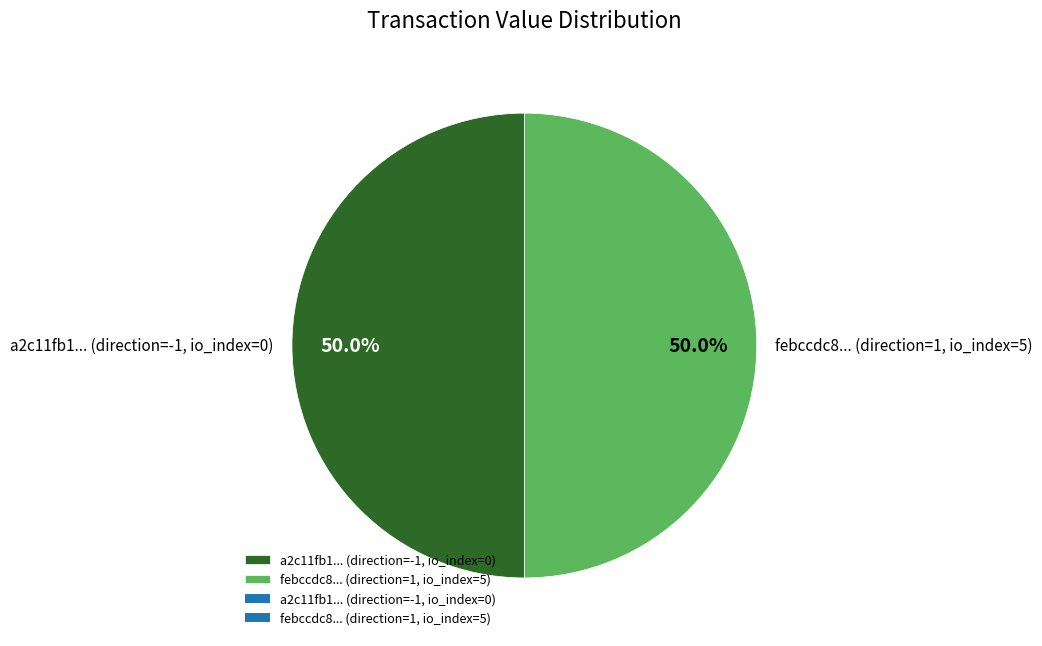

What portion of the pie excludes febccdc8... (direction=1, io_index=5)?

50.0%